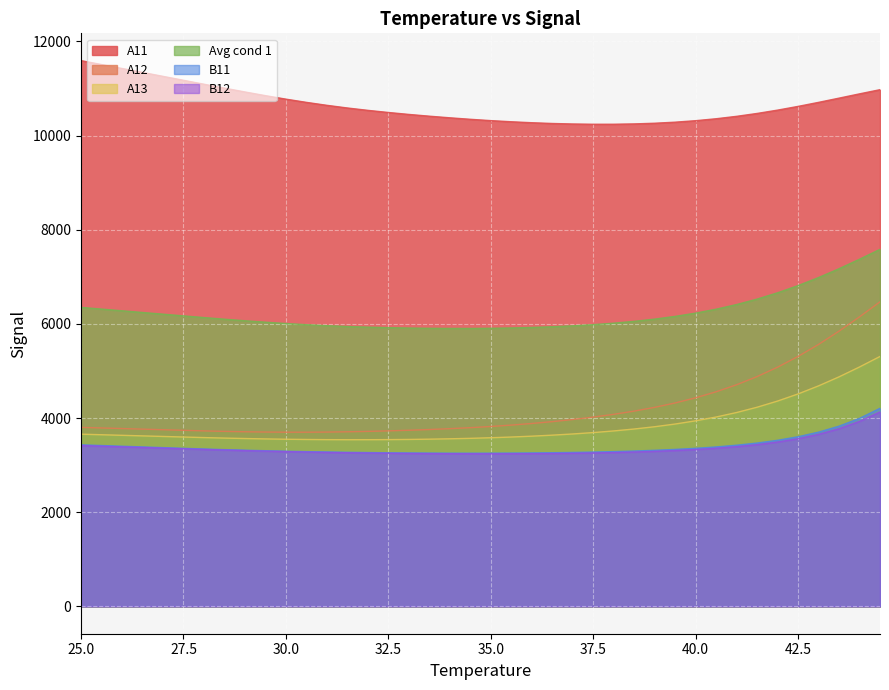

Reading left to right, extract all data points from this chart.

A11: 25.0=11592.0	25.5=11508.4	26.0=11424.9	26.5=11341.4	27.0=11257.8	27.5=11174.3	28.0=11090.8	28.5=11007.7	29.0=10926.5	29.5=10848.1	30.0=10774.0	30.5=10705.5	31.0=10642.7	31.5=10586.1	32.0=10535.9	32.5=10490.7	33.0=10449.4	33.5=10412.0	34.0=10377.7	34.5=10346.0	35.0=10317.9	35.5=10293.6	36.0=10273.1	36.5=10257.1	37.0=10246.3	37.5=10240.8	38.0=10241.1	38.5=10248.0	39.0=10262.3	39.5=10284.9	40.0=10316.4	40.5=10357.6	41.0=10408.9	41.5=10470.1	42.0=10540.8	42.5=10619.9	43.0=10705.5	43.5=10795.2	44.0=10886.1	44.5=10974.8
A12: 25.0=3802.7	25.5=3790.3	26.0=3777.9	26.5=3765.4	27.0=3753.0	27.5=3740.6	28.0=3728.2	28.5=3717.9	29.0=3709.6	29.5=3703.8	30.0=3700.5	30.5=3700.3	31.0=3702.9	31.5=3709.0	32.0=3717.6	32.5=3728.5	33.0=3741.7	33.5=3757.2	34.0=3775.2	34.5=3796.4	35.0=3821.7	35.5=3851.2	36.0=3885.4	36.5=3924.6	37.0=3969.5	37.5=4020.8	38.0=4079.7	38.5=4148.2	39.0=4228.0	39.5=4321.5	40.0=4430.8	40.5=4558.9	41.0=4708.1	41.5=4881.5	42.0=5081.5	42.5=5309.3	43.0=5564.8	43.5=5846.6	44.0=6150.4	44.5=6469.1
A13: 25.0=3658.5	25.5=3646.4	26.0=3634.3	26.5=3622.2	27.0=3610.1	27.5=3598.1	28.0=3586.0	28.5=3575.5	29.0=3566.0	29.5=3557.7	30.0=3550.9	30.5=3545.8	31.0=3542.3	31.5=3540.8	32.0=3541.1	32.5=3543.0	33.0=3546.7	33.5=3552.4	34.0=3560.1	34.5=3570.0	35.0=3582.7	35.5=3597.8	36.0=3616.0	36.5=3637.6	37.0=3662.7	37.5=3692.2	38.0=3727.1	38.5=3768.1	39.0=3816.4	39.5=3873.9	40.0=3942.1	40.5=4022.8	41.0=4118.3	41.5=4230.7	42.0=4361.9	42.5=4512.9	43.0=4684.4	43.5=4875.9	44.0=5085.4	44.5=5308.8
Avg cond 1: 25.0=6351.0	25.5=6315.0	26.0=6279.0	26.5=6243.0	27.0=6207.0	27.5=6171.0	28.0=6135.0	28.5=6100.4	29.0=6067.4	29.5=6036.5	30.0=6008.5	30.5=5983.9	31.0=5962.6	31.5=5945.3	32.0=5931.6	32.5=5920.7	33.0=5912.6	33.5=5907.2	34.0=5904.3	34.5=5904.1	35.0=5907.4	35.5=5914.2	36.0=5924.8	36.5=5939.8	37.0=5959.5	37.5=5984.6	38.0=6016.0	38.5=6054.8	39.0=6102.3	39.5=6160.1	40.0=6229.8	40.5=6313.1	41.0=6411.8	41.5=6527.5	42.0=6661.4	42.5=6814.0	43.0=6984.9	43.5=7172.6	44.0=7374.0	44.5=7584.3
B11: 25.0=3432.1	25.5=3417.3	26.0=3402.5	26.5=3387.7	27.0=3372.9	27.5=3358.1	28.0=3343.3	28.5=3330.0	29.0=3318.0	29.5=3306.9	30.0=3296.8	30.5=3288.0	31.0=3280.3	31.5=3273.7	32.0=3268.1	32.5=3263.3	33.0=3259.7	33.5=3257.0	34.0=3255.2	34.5=3254.6	35.0=3255.2	35.5=3257.0	36.0=3260.0	36.5=3264.5	37.0=3270.5	37.5=3278.4	38.0=3288.2	38.5=3300.5	39.0=3315.8	39.5=3334.9	40.0=3358.3	40.5=3387.5	41.0=3424.0	41.5=3469.9	42.0=3528.5	42.5=3603.7	43.0=3701.3	43.5=3828.4	44.0=3993.7	44.5=4207.5
B12: 25.0=3416.1	25.5=3402.5	26.0=3388.9	26.5=3375.3	27.0=3361.7	27.5=3348.1	28.0=3334.5	28.5=3321.8	29.0=3309.9	29.5=3298.7	30.0=3288.2	30.5=3279.0	31.0=3270.8	31.5=3263.8	32.0=3258.0	32.5=3253.2	33.0=3248.9	33.5=3245.7	34.0=3243.2	34.5=3241.8	35.0=3241.3	35.5=3242.3	36.0=3244.3	36.5=3247.7	37.0=3252.6	37.5=3259.6	38.0=3268.2	38.5=3279.5	39.0=3293.7	39.5=3310.9	40.0=3332.3	40.5=3359.1	41.0=3392.6	41.5=3435.5	42.0=3490.6	42.5=3561.7	43.0=3653.9	43.5=3773.8	44.0=3929.5	44.5=4130.5